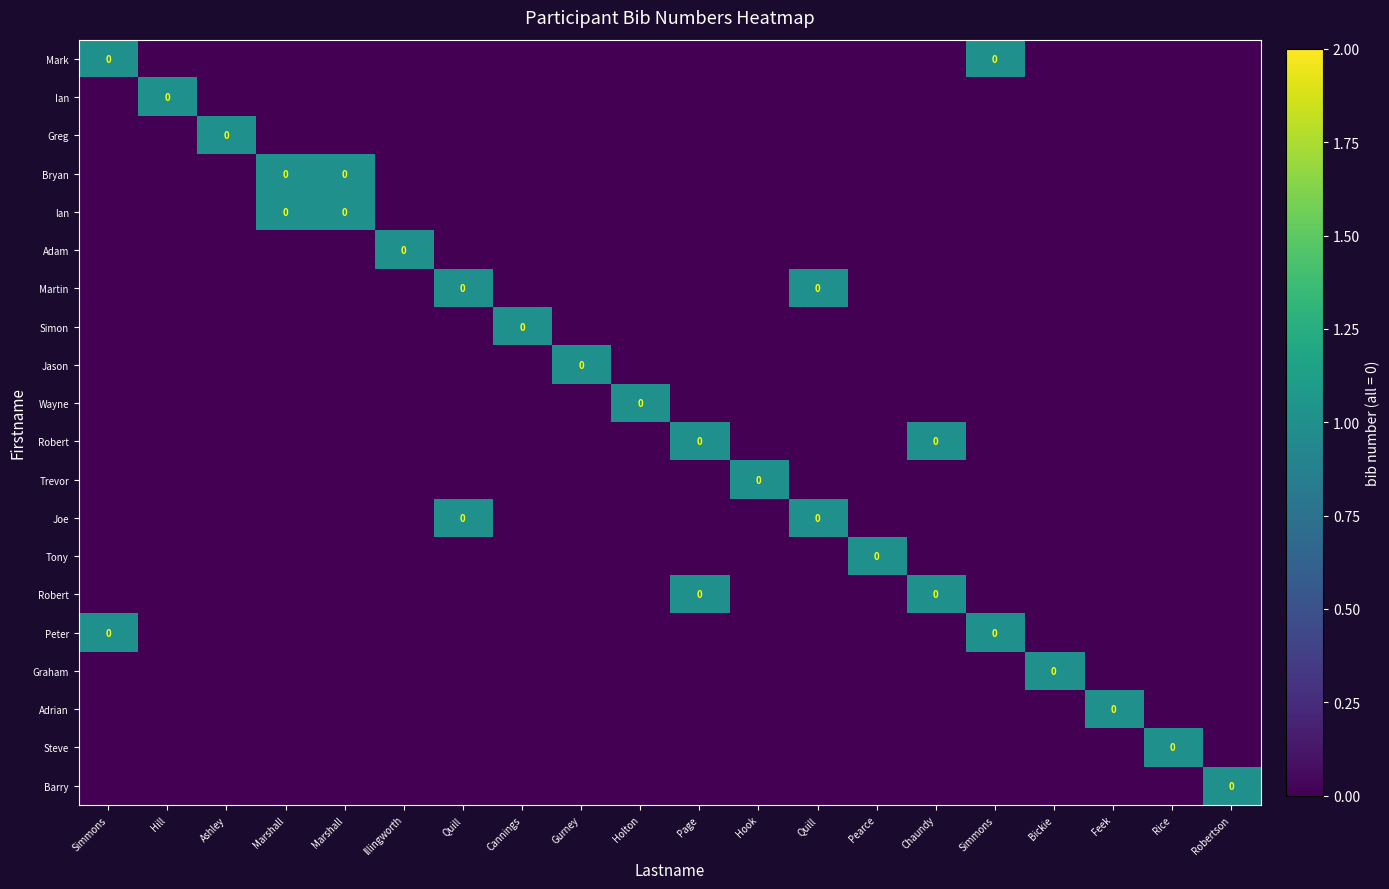

How many series are shown in this chart?

20